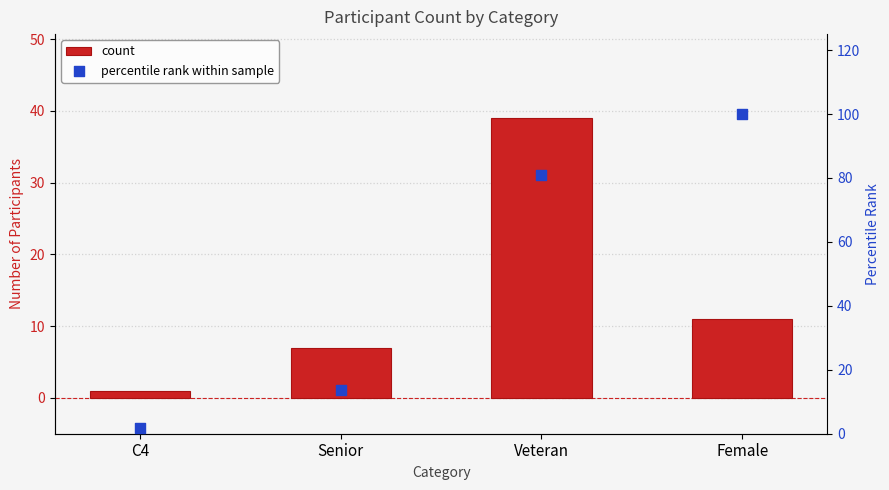

Which series has the largest total across all categories?

percentile rank within sample